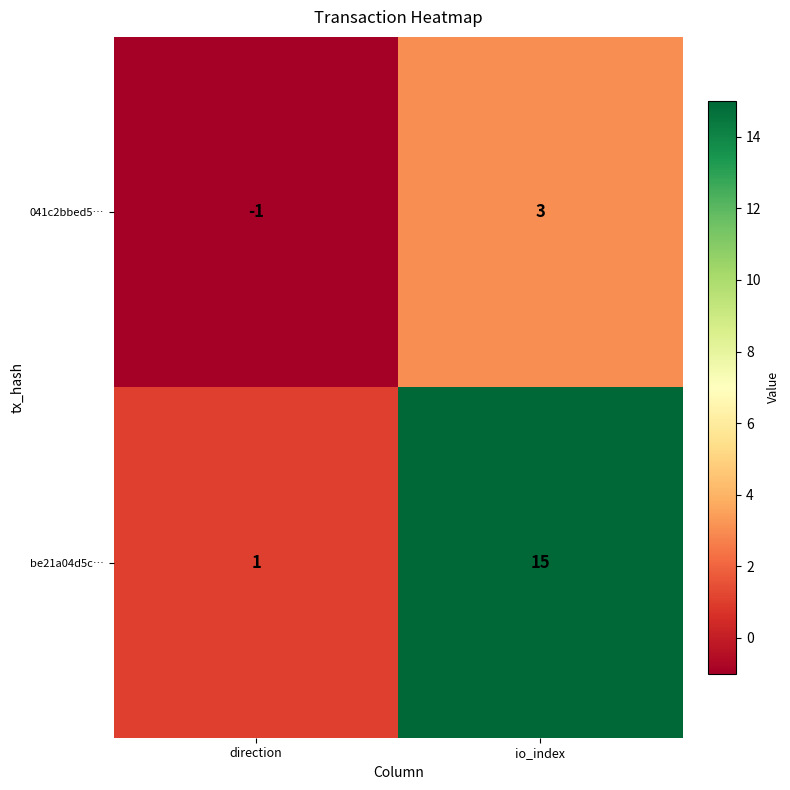

At which label is 041c2bbed5… closest to 1?

direction